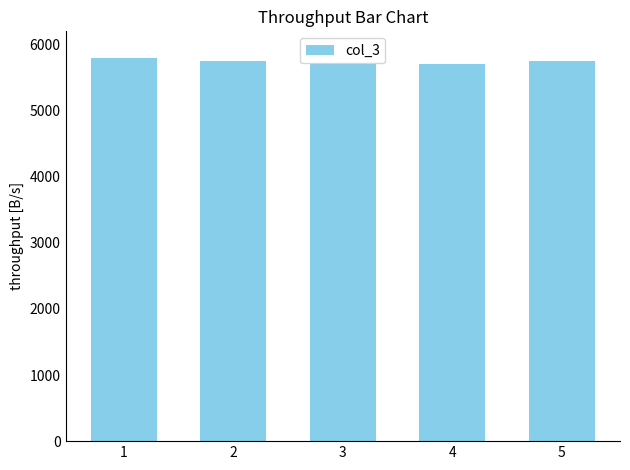

Are the bars grouped side by side (vs. stacked)?

No